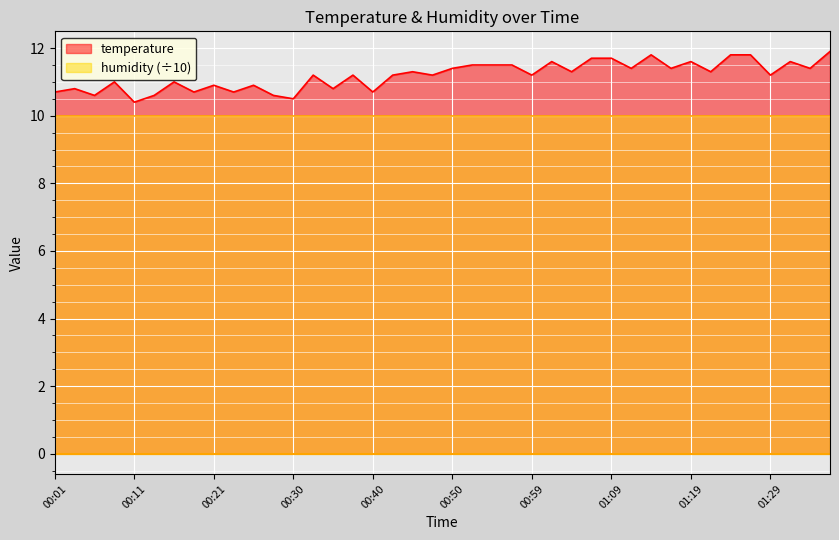

Is it true that the value at 00:47 is 11.2?

True